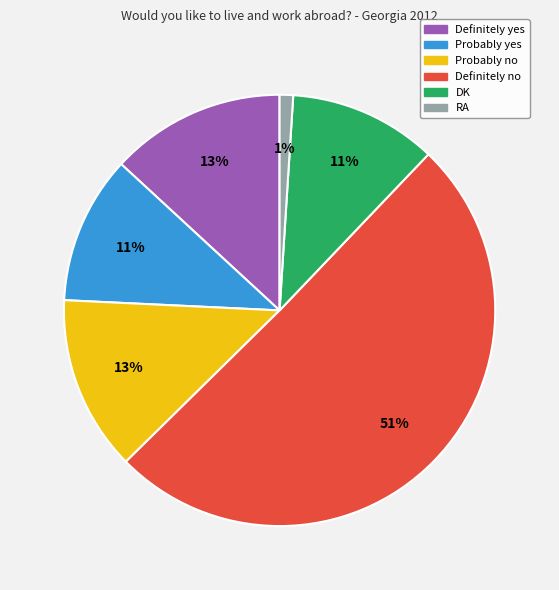

Combined, do Definitely no and RA account for over 50%?

Yes